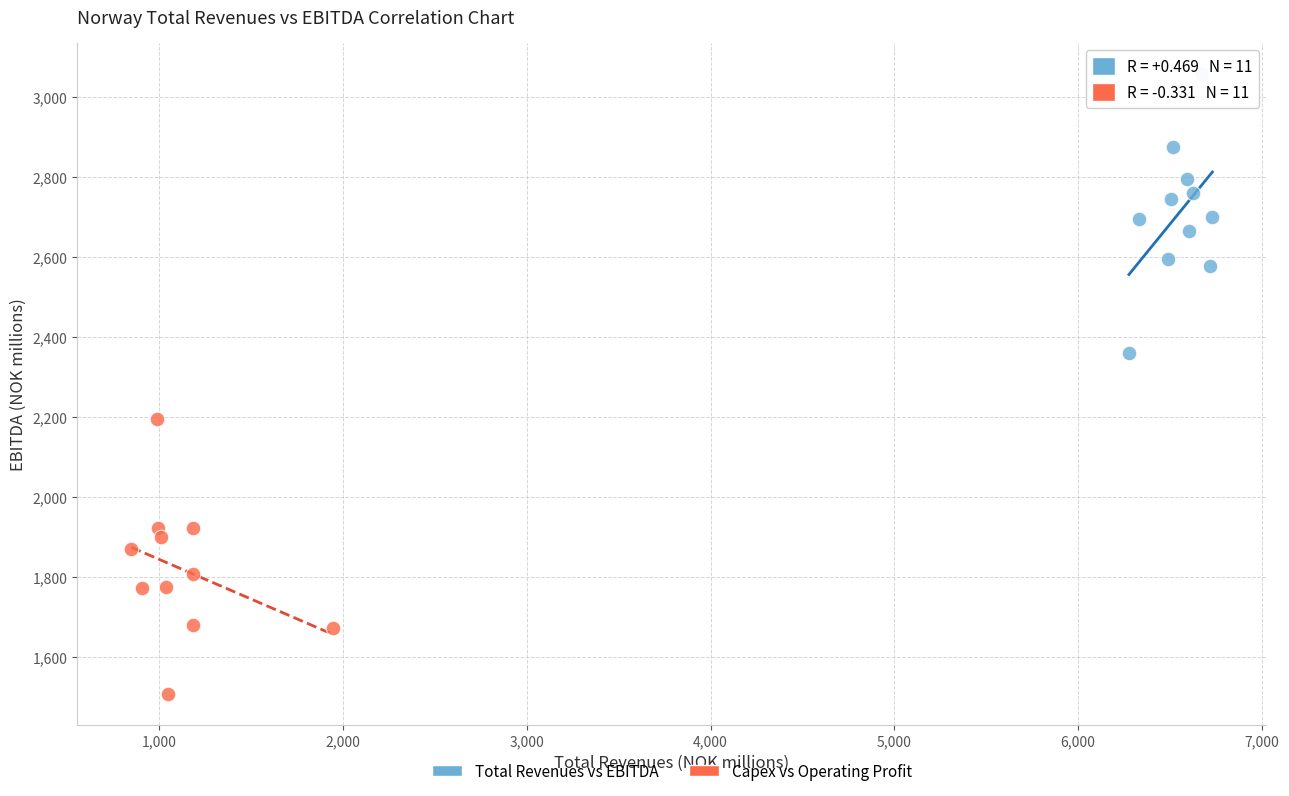

Which series reaches the minimum Y coordinate?

Capex vs Operating Profit